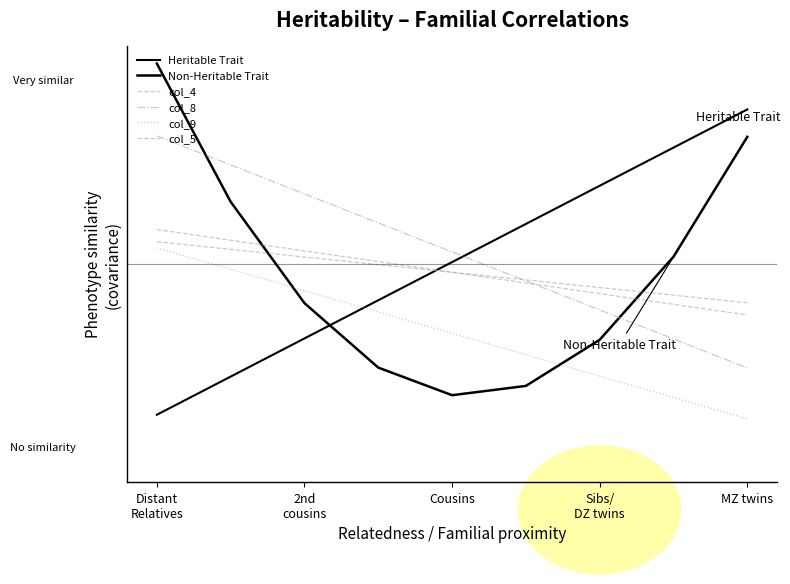

Rank the series by their maximum value, from lowest to highest.

col_9, col_5, col_4, col_8, Heritable Trait, Non-Heritable Trait